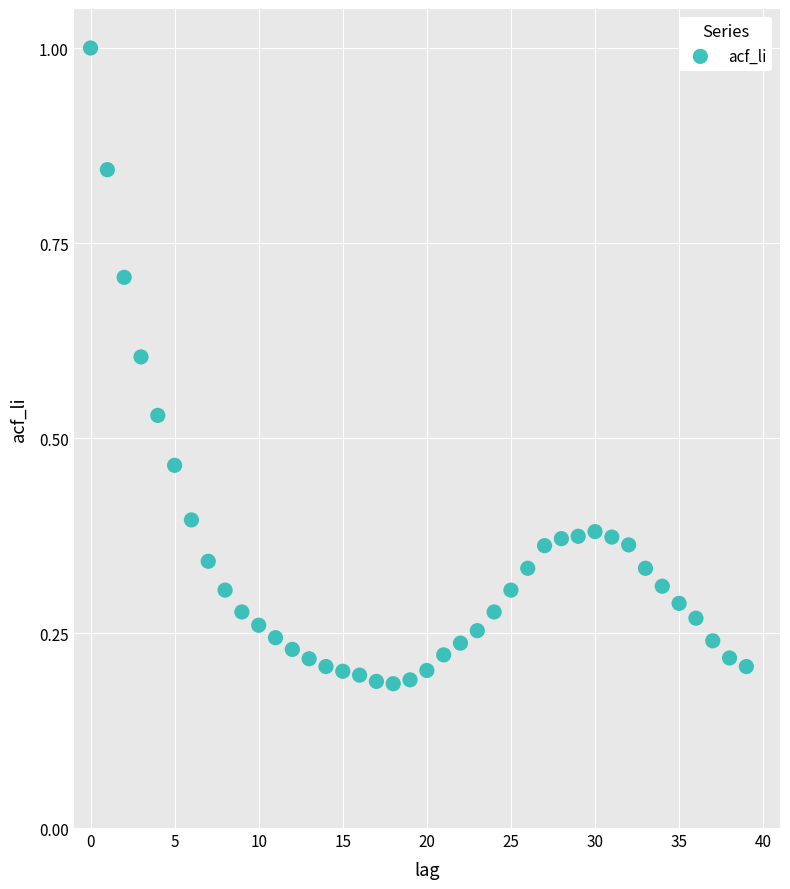

How many data points are displayed?

40